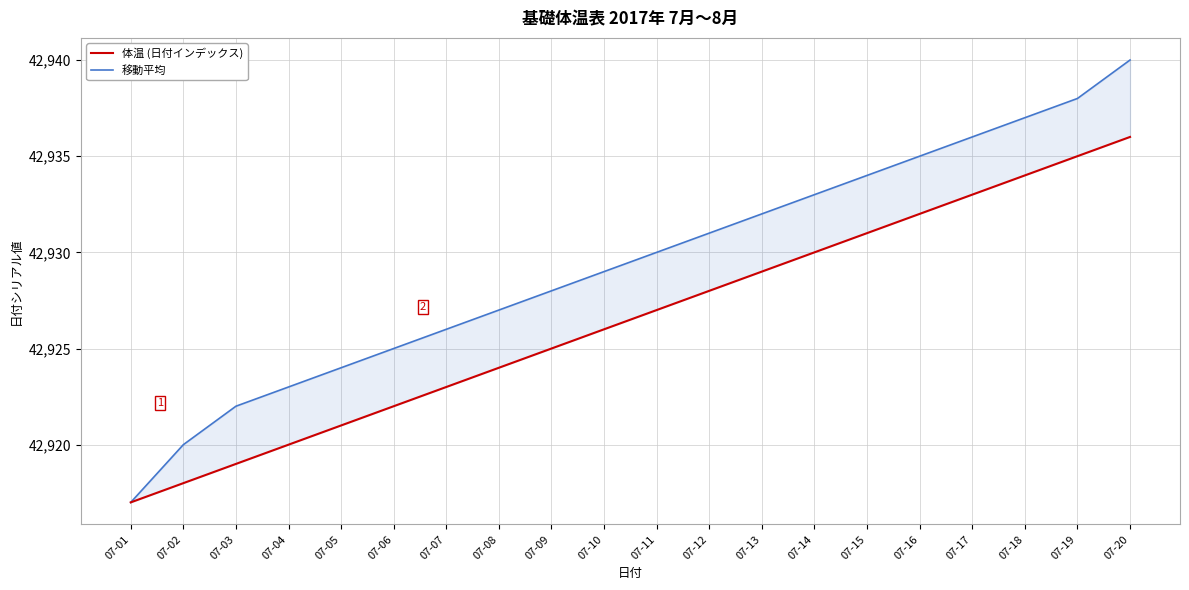

What is the highest value of the 体温 (日付インデックス) series?

42936